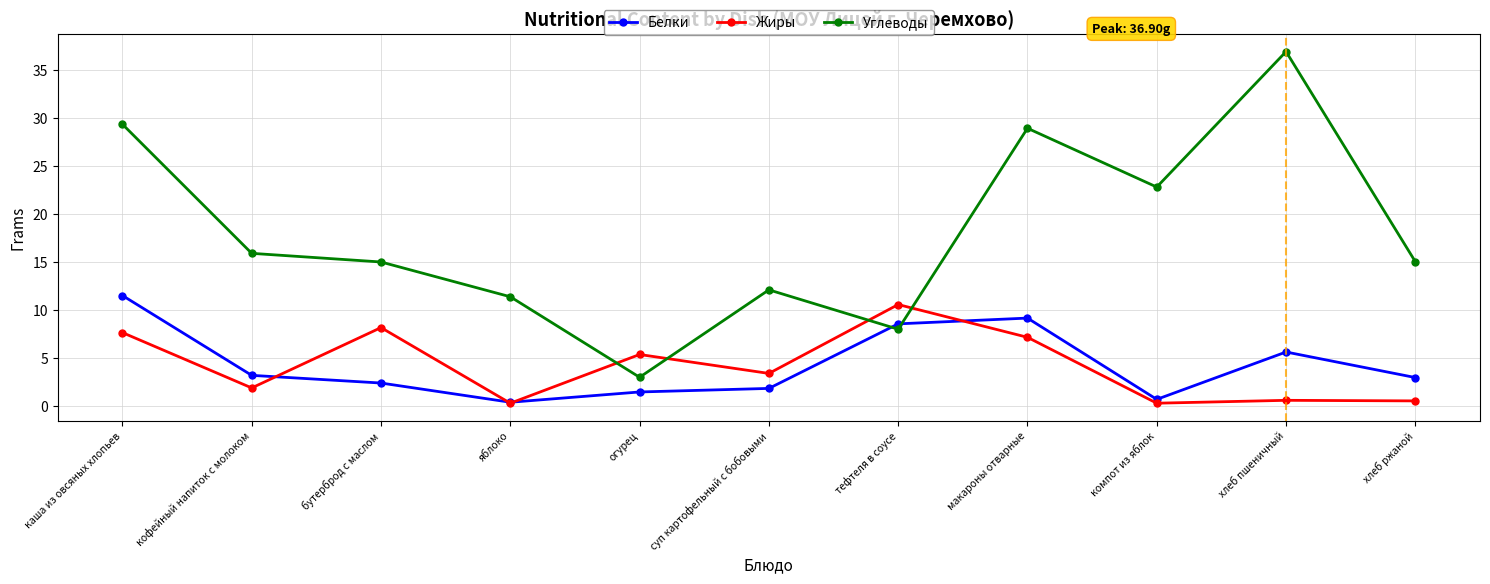

Which series ends up on top after the final intersection of Жиры and Углеводы?

Углеводы